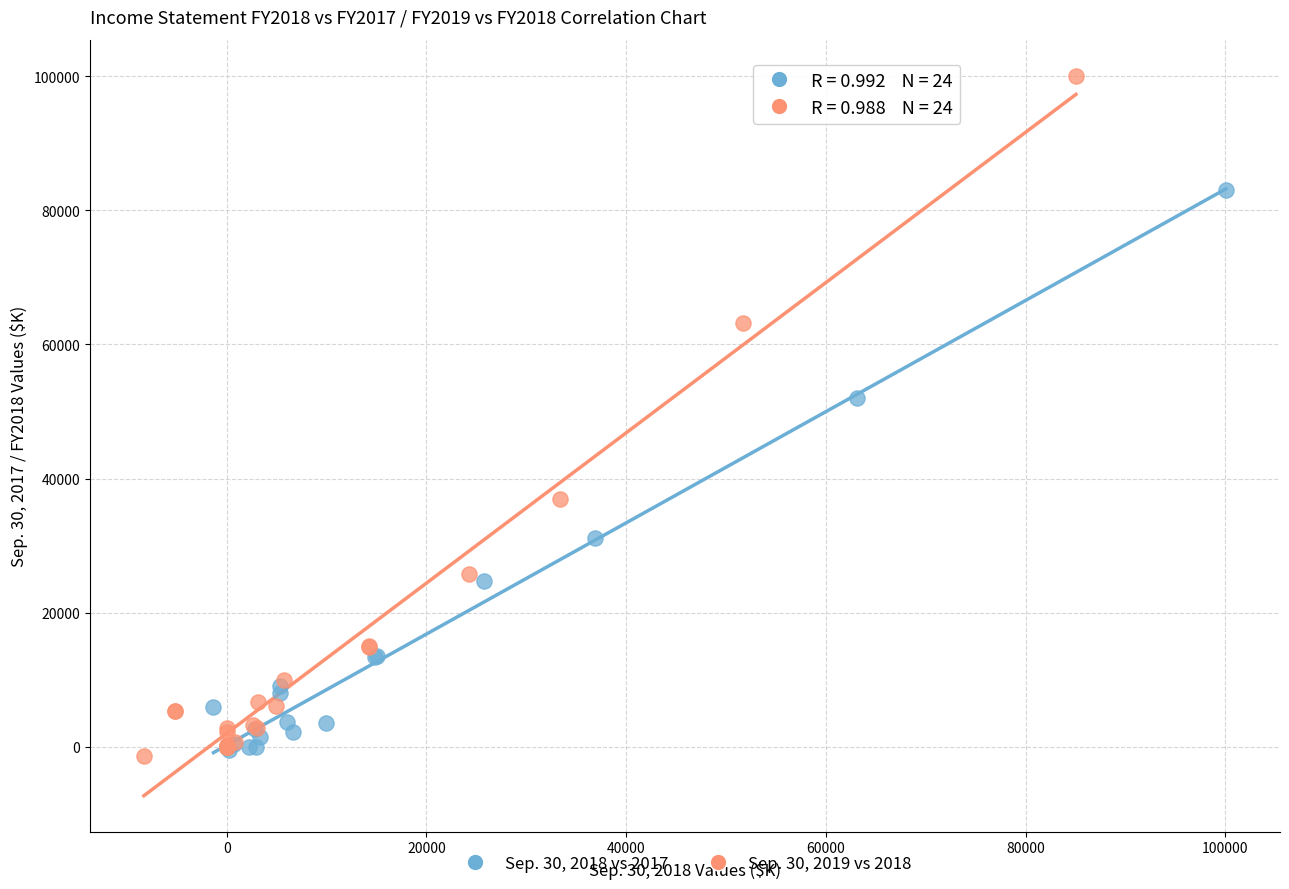

Which series has the widest spread of Y values?

Sep. 30, 2019 vs 2018